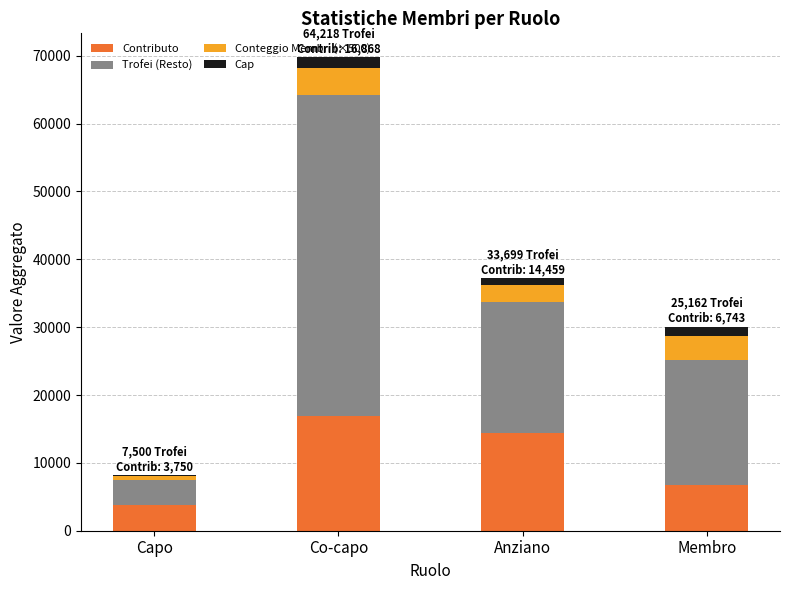

How many distinct data groups are displayed?

4